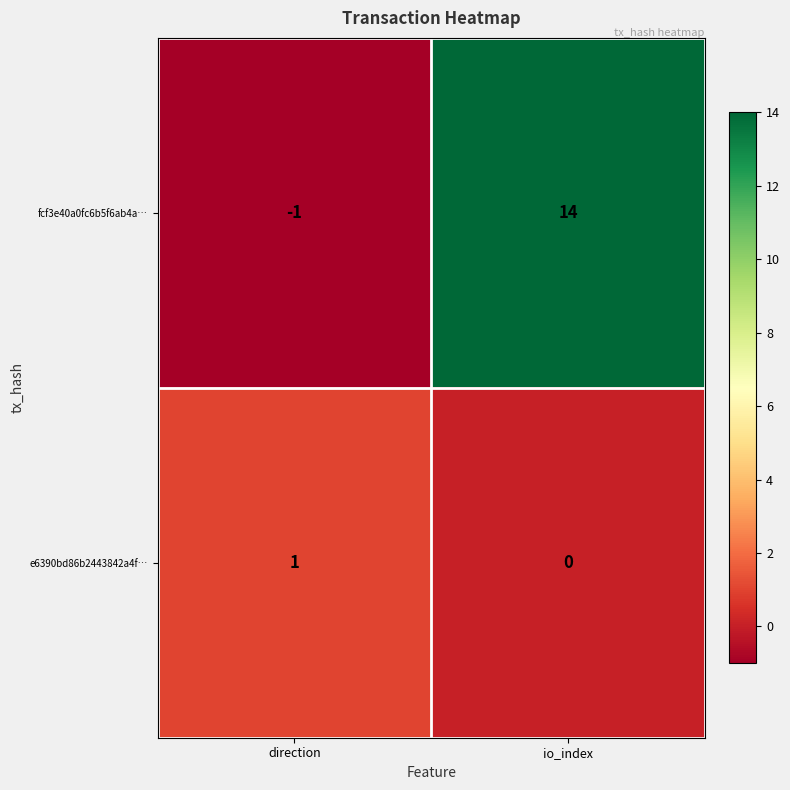

At which label is fcf3e40a0fc6b5f6ab4a… closest to 6?

direction